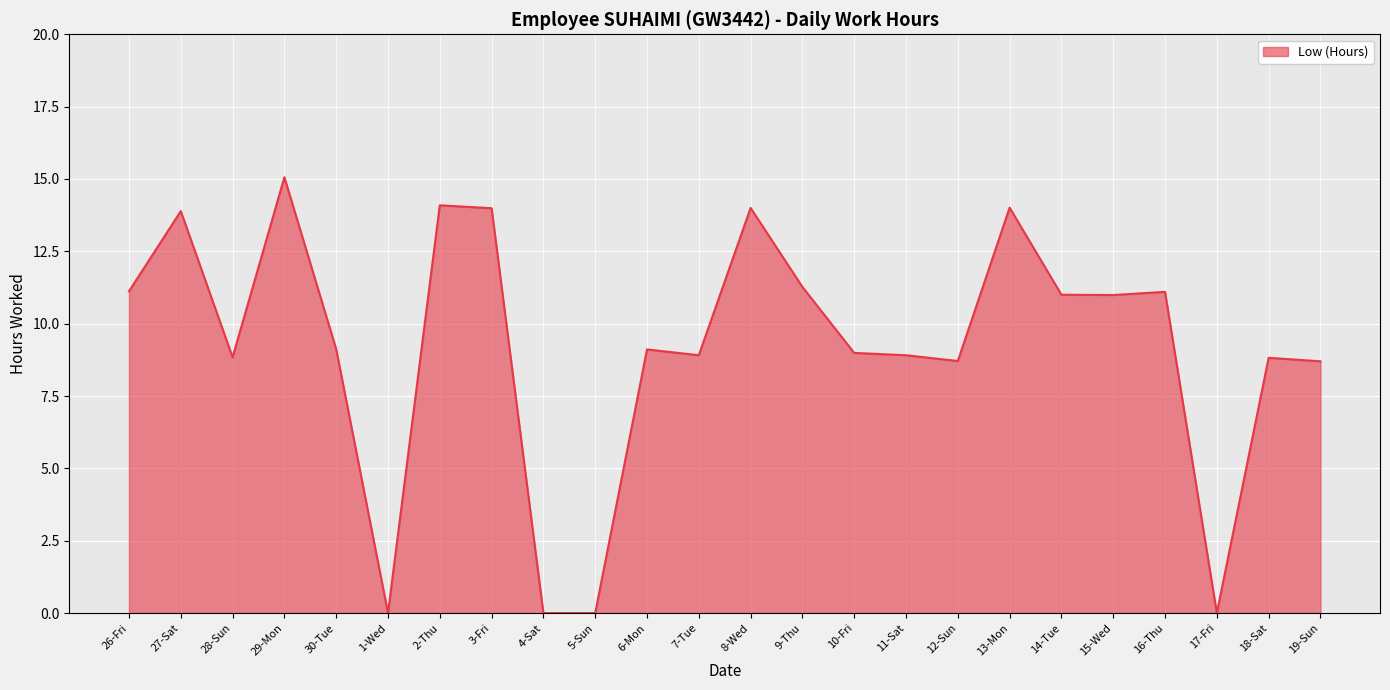

How many lines are shown in the chart?

1